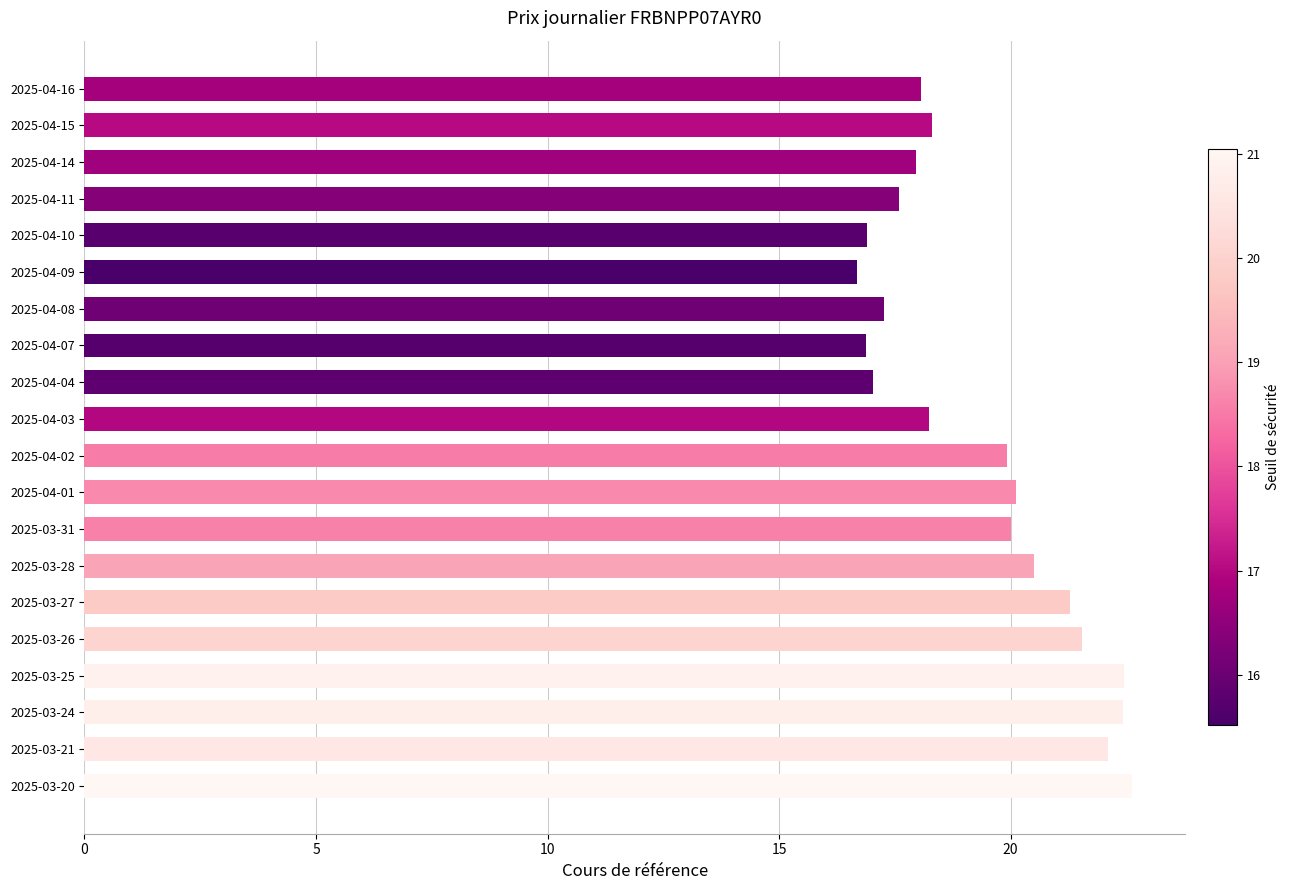

True or false: the data shows 22.4 at 2025-03-25.

True